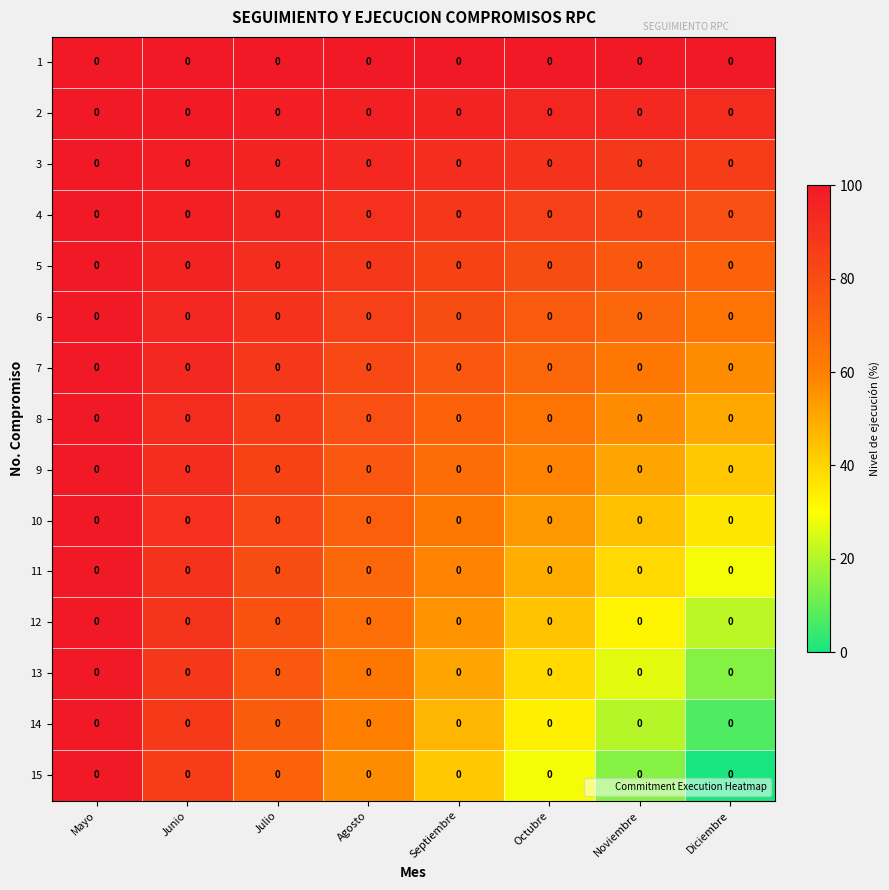

Rank the categories by 4 value from highest to lowest.

Mayo, Junio, Julio, Agosto, Septiembre, Octubre, Noviembre, Diciembre